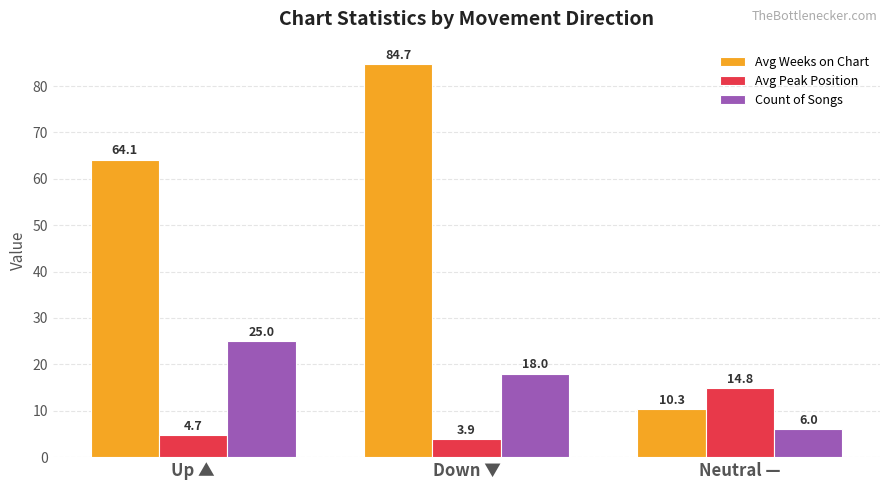

Which series changed the most between Down ▼ and Neutral —?

Avg Weeks on Chart